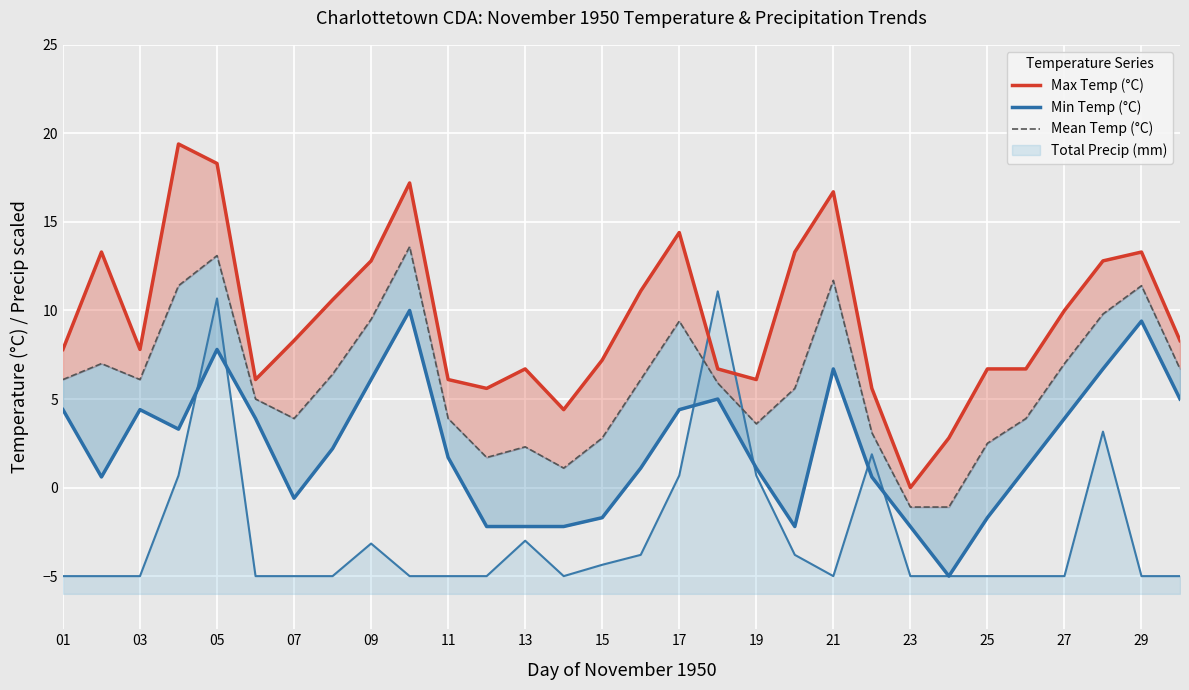

What is the average value of the Mean Temp (°C) series?

5.9